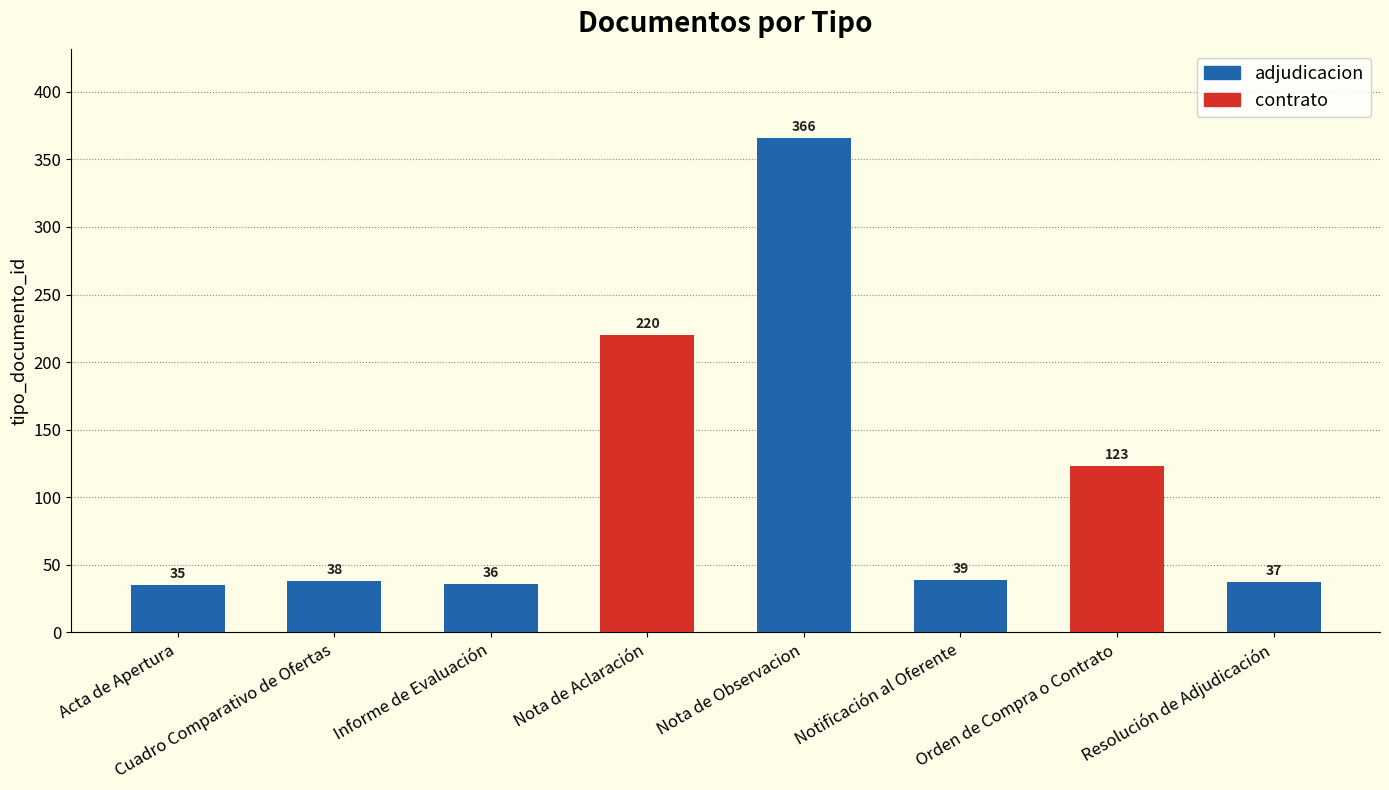

Reading right to left, what are all the values shown in this chart?

Resolución de Adjudicación=37	Orden de Compra o Contrato=123	Notificación al Oferente=39	Nota de Observacion=366	Nota de Aclaración=220	Informe de Evaluación=36	Cuadro Comparativo de Ofertas=38	Acta de Apertura=35